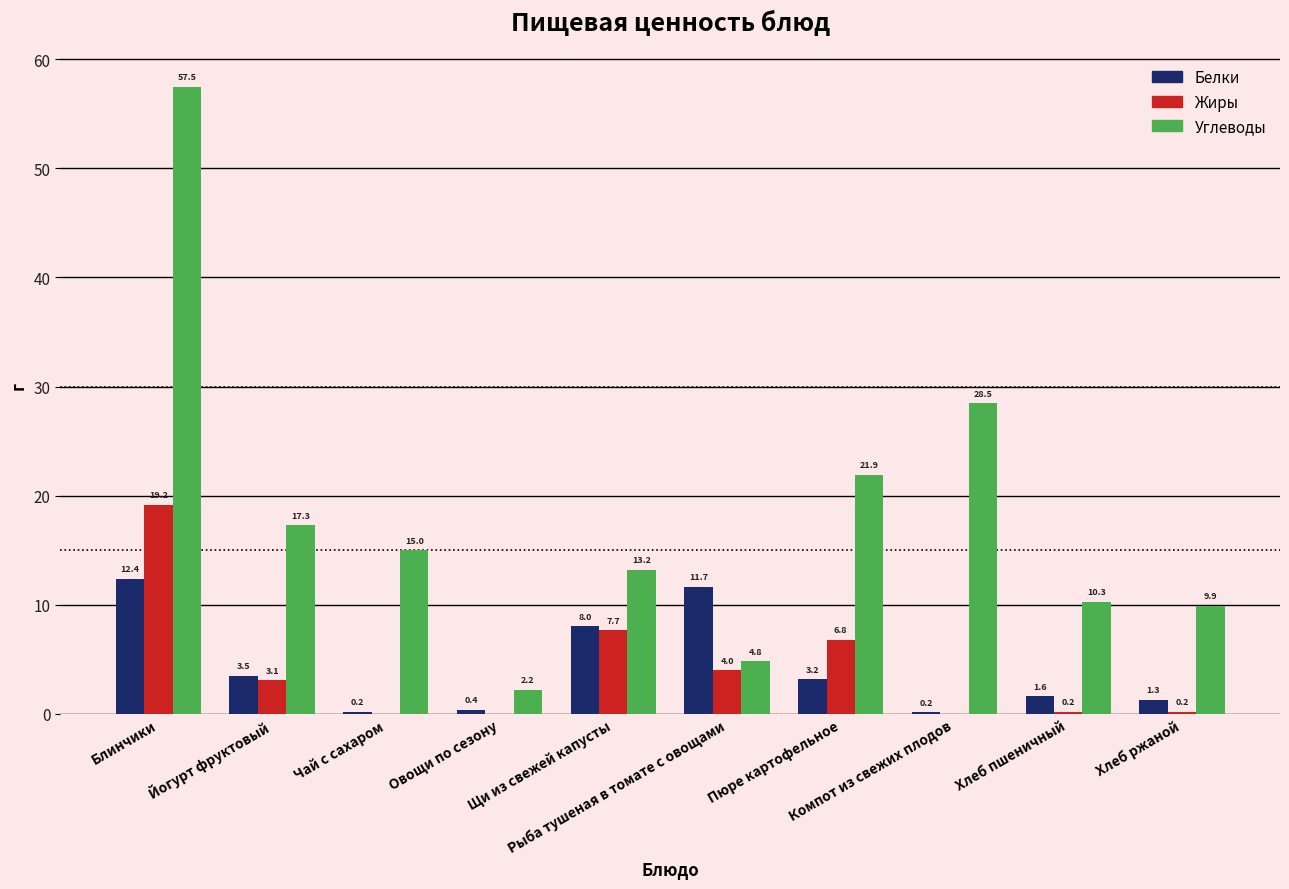

At which label does Углеводы reach its peak?

Блинчики